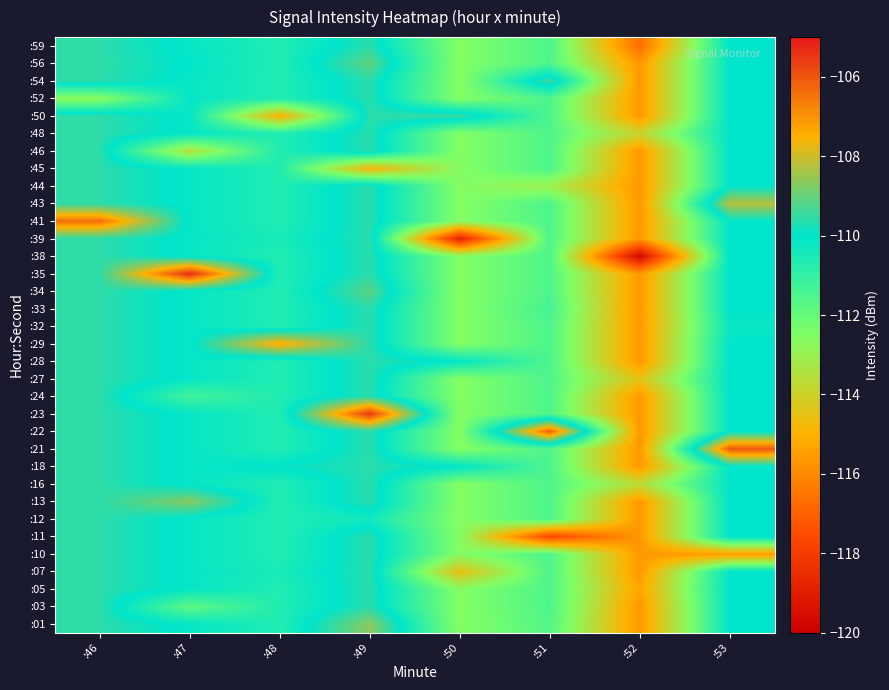

Reading right to left, extract all data points from this chart.

:01: :53=-110.0	:52=-115.6	:51=-111.6	:50=-112.6	:49=-108.6	:48=-110.7	:47=-110.1	:46=-109.6
:03: :53=-110.0	:52=-115.6	:51=-111.5	:50=-112.6	:49=-109.6	:48=-110.7	:47=-111.9	:46=-109.6
:05: :53=-110.0	:52=-115.3	:51=-111.5	:50=-112.6	:49=-109.6	:48=-110.7	:47=-110.1	:46=-109.6
:07: :53=-110.0	:52=-115.6	:51=-111.5	:50=-114.5	:49=-109.6	:48=-110.5	:47=-110.1	:46=-109.6
:10: :53=-115.5	:52=-115.6	:51=-111.5	:50=-112.6	:49=-109.6	:48=-110.7	:47=-110.1	:46=-109.6
:11: :53=-110.0	:52=-115.6	:51=-117.7	:50=-112.6	:49=-109.6	:48=-110.7	:47=-110.1	:46=-109.6
:12: :53=-110.0	:52=-115.6	:51=-111.5	:50=-112.6	:49=-110.3	:48=-110.7	:47=-110.1	:46=-109.6
:13: :53=-110.0	:52=-115.6	:51=-111.5	:50=-112.6	:49=-109.6	:48=-110.7	:47=-108.7	:46=-109.6
:16: :53=-110.0	:52=-113.7	:51=-111.5	:50=-112.6	:49=-109.6	:48=-110.7	:47=-110.1	:46=-109.6
:18: :53=-110.0	:52=-115.6	:51=-111.5	:50=-110.1	:49=-109.6	:48=-110.0	:47=-110.1	:46=-109.6
:21: :53=-106.1	:52=-115.6	:51=-111.5	:50=-112.6	:49=-109.6	:48=-110.7	:47=-110.1	:46=-109.6
:22: :53=-110.0	:52=-115.6	:51=-106.2	:50=-112.6	:49=-109.6	:48=-110.7	:47=-110.1	:46=-109.6
:23: :53=-110.0	:52=-115.6	:51=-111.5	:50=-112.6	:49=-105.5	:48=-110.7	:47=-110.1	:46=-109.6
:24: :53=-110.0	:52=-115.6	:51=-111.5	:50=-112.6	:49=-109.6	:48=-110.7	:47=-111.3	:46=-109.6
:27: :53=-110.0	:52=-114.5	:51=-111.5	:50=-112.6	:49=-109.6	:48=-110.7	:47=-110.1	:46=-109.6
:28: :53=-110.0	:52=-115.6	:51=-111.5	:50=-110.1	:49=-109.6	:48=-110.7	:47=-110.1	:46=-109.6
:29: :53=-110.0	:52=-115.6	:51=-111.5	:50=-112.6	:49=-109.6	:48=-107.3	:47=-110.1	:46=-109.6
:32: :53=-110.2	:52=-115.6	:51=-111.5	:50=-112.6	:49=-109.6	:48=-110.7	:47=-110.1	:46=-109.6
:33: :53=-110.0	:52=-115.6	:51=-111.4	:50=-112.6	:49=-109.6	:48=-110.7	:47=-110.1	:46=-109.6
:34: :53=-110.0	:52=-115.6	:51=-111.5	:50=-112.6	:49=-109.1	:48=-110.7	:47=-110.1	:46=-109.6
:35: :53=-110.0	:52=-115.6	:51=-111.5	:50=-112.6	:49=-109.6	:48=-110.7	:47=-105.3	:46=-109.6
:38: :53=-110.0	:52=-119.7	:51=-111.5	:50=-112.6	:49=-109.6	:48=-110.7	:47=-110.1	:46=-109.6
:39: :53=-110.0	:52=-115.6	:51=-111.5	:50=-118.9	:49=-109.6	:48=-110.5	:47=-110.1	:46=-109.6
:41: :53=-110.0	:52=-115.6	:51=-111.5	:50=-112.6	:49=-109.6	:48=-110.7	:47=-110.1	:46=-106.4
:43: :53=-108.2	:52=-115.6	:51=-111.5	:50=-112.6	:49=-109.6	:48=-110.7	:47=-110.1	:46=-109.6
:44: :53=-110.0	:52=-115.6	:51=-113.0	:50=-112.6	:49=-109.6	:48=-110.7	:47=-110.1	:46=-109.6
:45: :53=-110.0	:52=-115.6	:51=-111.5	:50=-112.6	:49=-114.9	:48=-110.7	:47=-110.1	:46=-109.6
:46: :53=-110.0	:52=-115.6	:51=-111.5	:50=-112.6	:49=-109.6	:48=-110.7	:47=-113.6	:46=-109.6
:48: :53=-110.0	:52=-113.9	:51=-111.5	:50=-112.6	:49=-109.6	:48=-110.7	:47=-110.1	:46=-109.6
:50: :53=-110.0	:52=-115.6	:51=-111.5	:50=-109.4	:49=-109.6	:48=-115.0	:47=-110.1	:46=-109.6
:52: :53=-110.0	:52=-115.6	:51=-111.5	:50=-112.6	:49=-109.6	:48=-110.7	:47=-110.1	:46=-112.7
:54: :53=-110.0	:52=-115.6	:51=-109.3	:50=-112.6	:49=-109.6	:48=-110.7	:47=-110.1	:46=-109.6
:56: :53=-110.0	:52=-115.6	:51=-111.5	:50=-112.6	:49=-109.1	:48=-110.7	:47=-110.0	:46=-109.6
:59: :53=-110.0	:52=-116.7	:51=-111.5	:50=-112.6	:49=-109.6	:48=-110.7	:47=-110.1	:46=-109.6